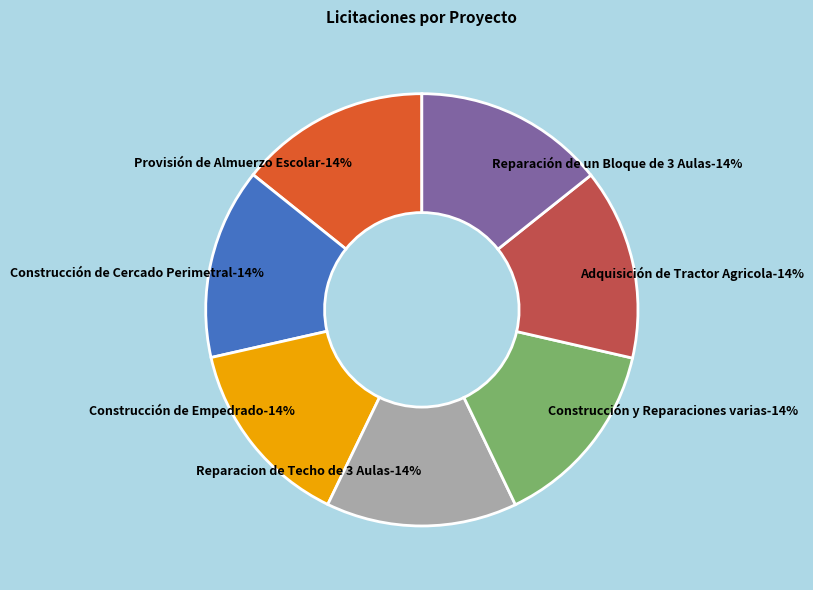

True or false: Construcción de Empedrado accounts for 14% of the total.

True